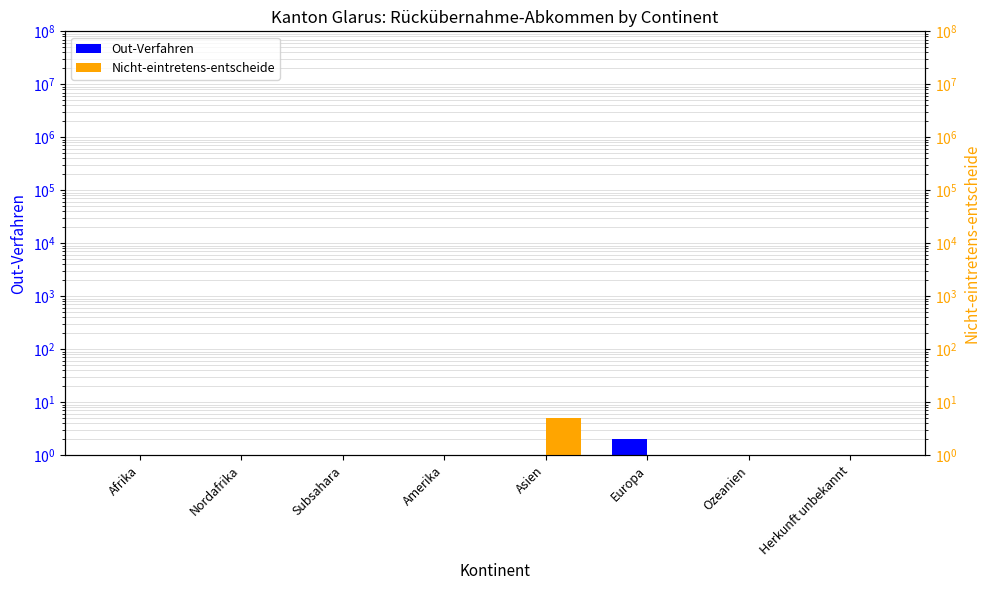

How many data points in Nicht-eintretens-entscheide are above 1?

1